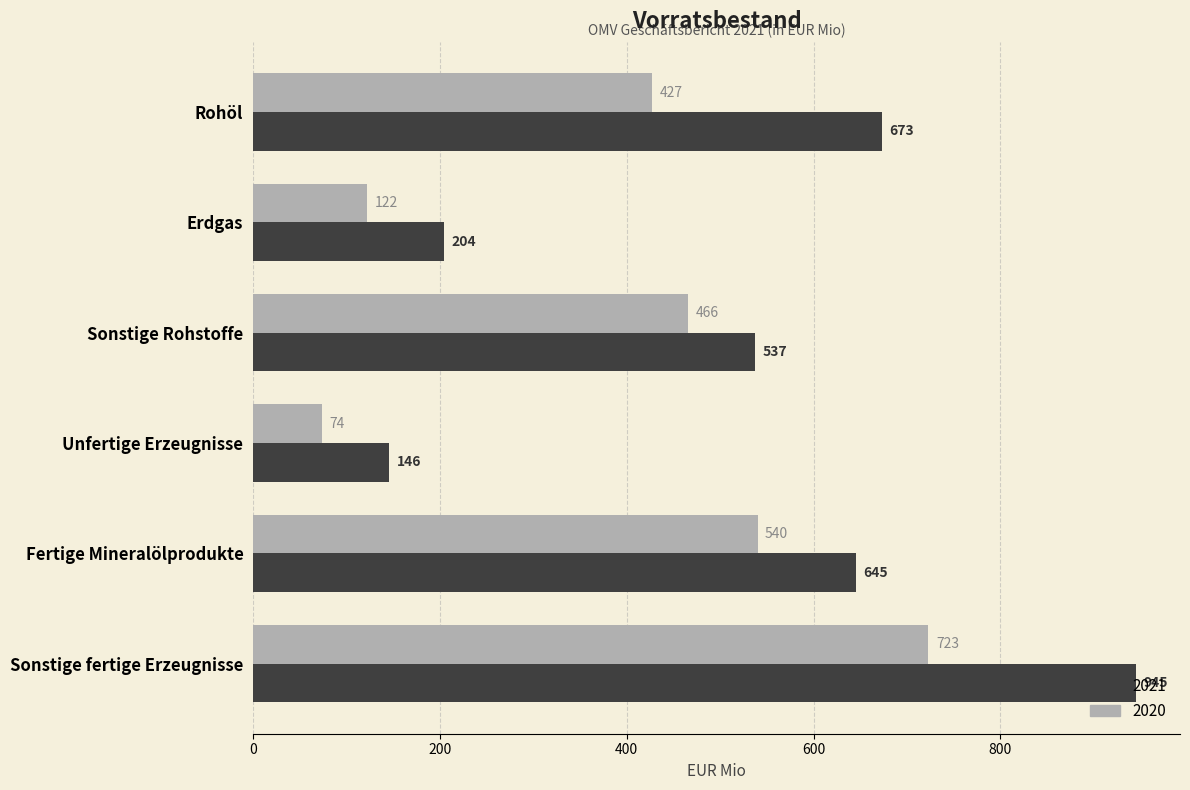

Between Sonstige Rohstoffe and Unfertige Erzeugnisse, which series saw the biggest shift?

2020